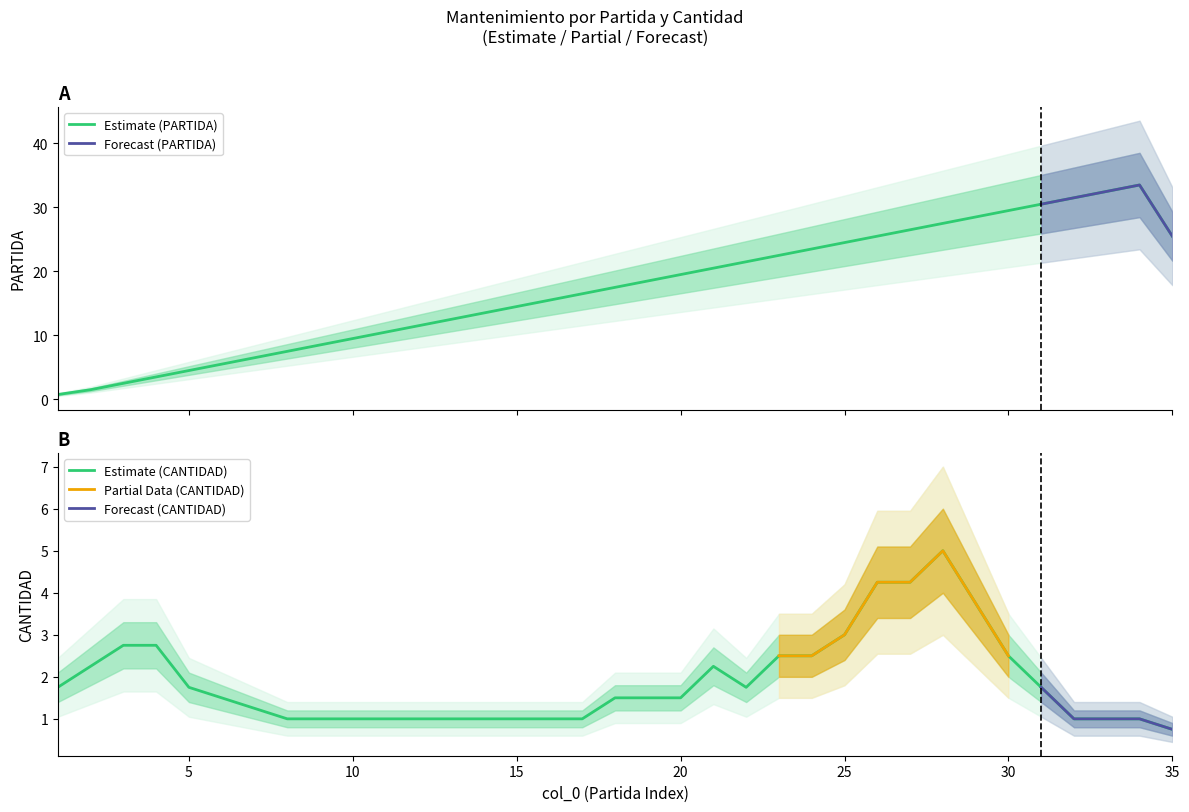

What is the maximum value for Estimate (PARTIDA)?

33.5